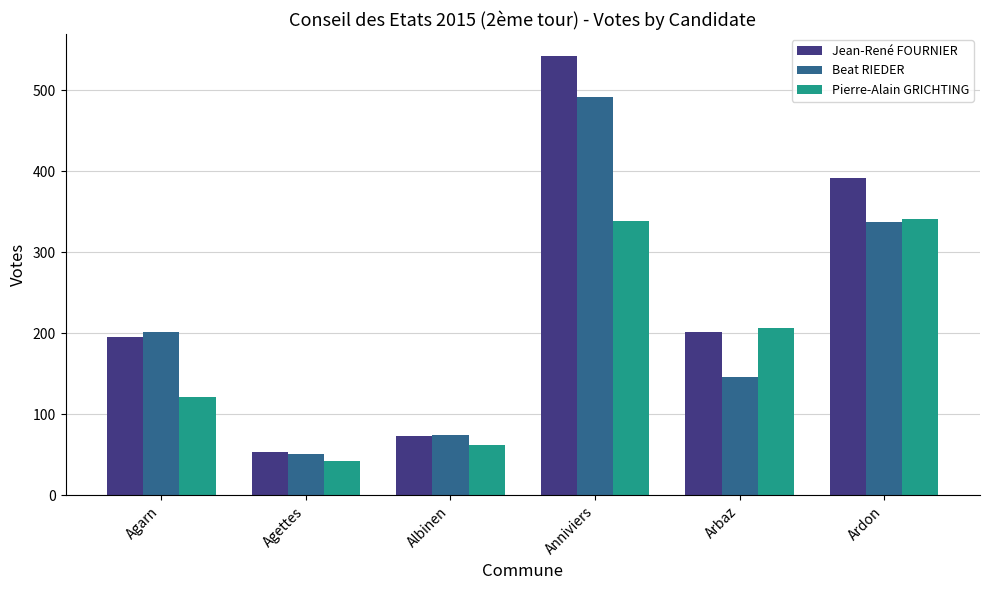

Is it true that Beat RIEDER equals 146 at Arbaz?

True